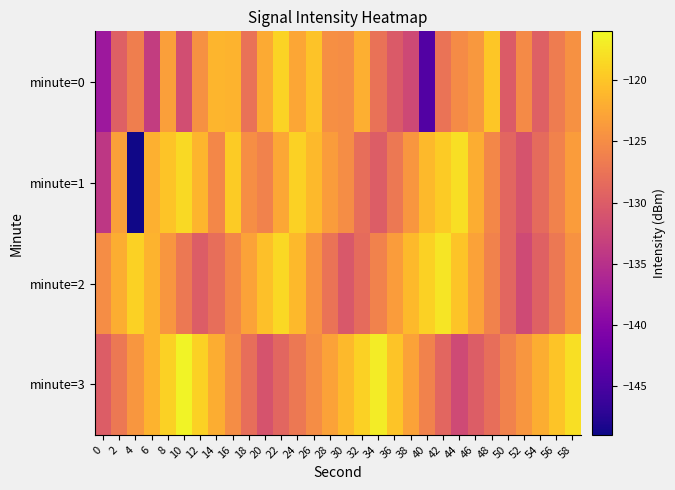

What is the difference between the highest and lowest values at 40?

25.2